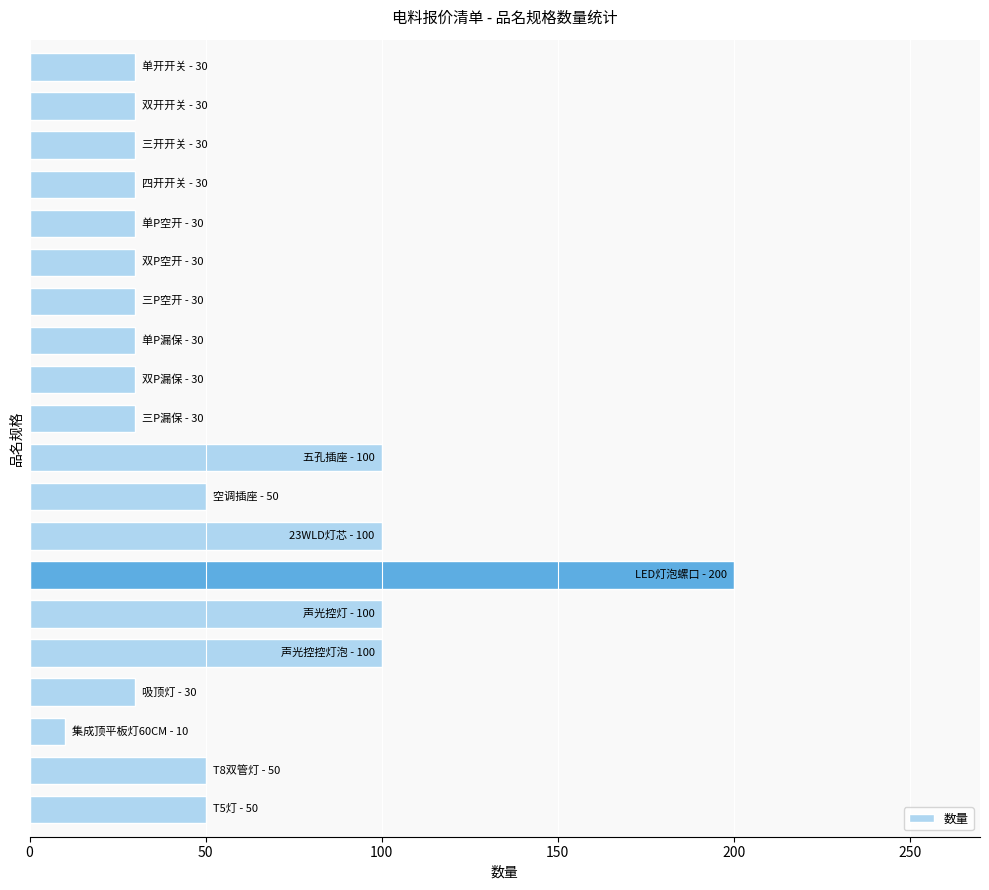

What is the difference between the second highest and minimum values?

90